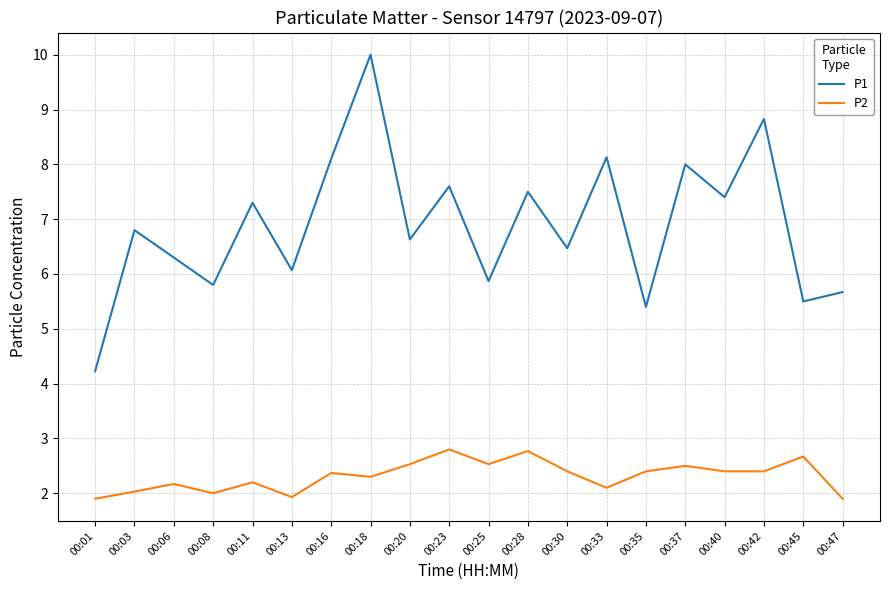

Reading right to left, transcribe all the data shown in this chart.

P1: 5.7	5.5	8.8	7.4	8.0	5.4	8.1	6.5	7.5	5.9	7.6	6.6	10.0	8.1	6.1	7.3	5.8	6.3	6.8	4.2
P2: 1.9	2.7	2.4	2.4	2.5	2.4	2.1	2.4	2.8	2.5	2.8	2.5	2.3	2.4	1.9	2.2	2.0	2.2	2.0	1.9